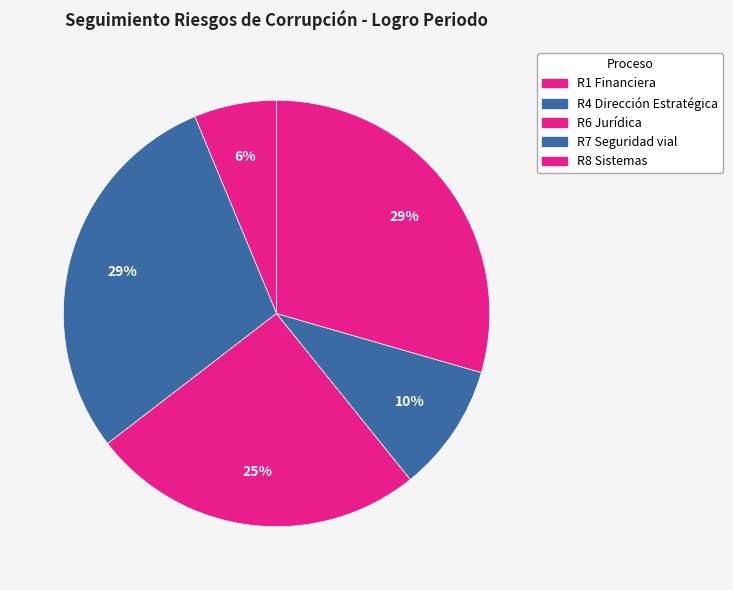

To the nearest percent, what portion does R4 Dirección Estratégica represent?

29%